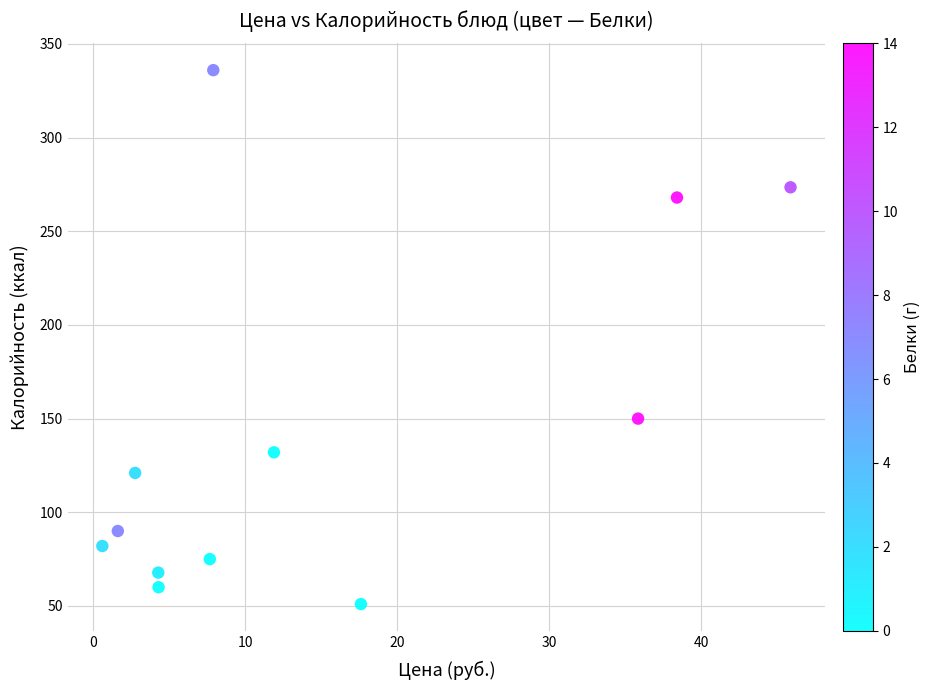

What is the average Y value?

142.2